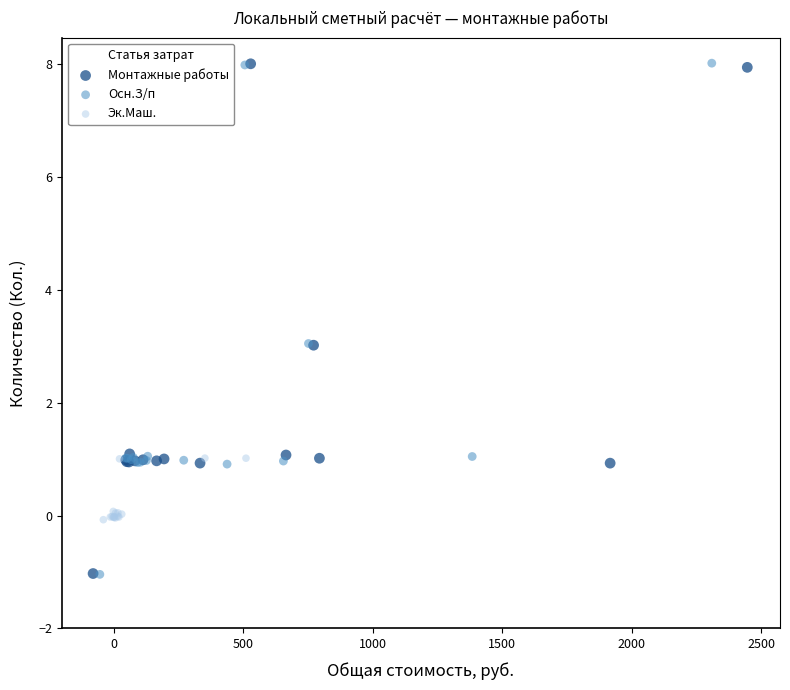

What are all the series names shown in the legend?

Монтажные работы, Осн.З/п, Эк.Маш.